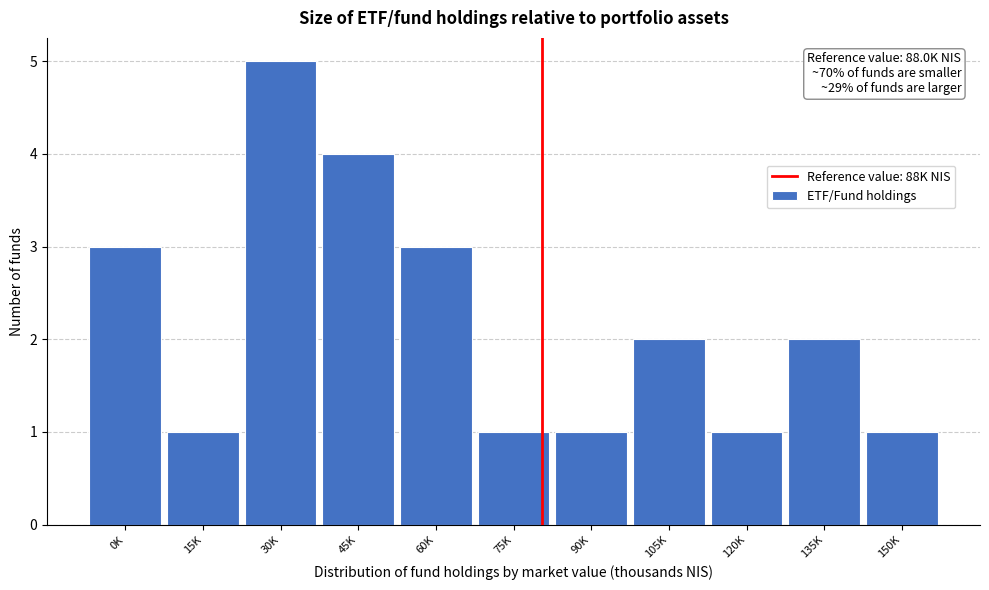

Reading right to left, list all the values displayed in this chart.

150K=1	135K=2	120K=1	105K=2	90K=1	75K=1	60K=3	45K=4	30K=5	15K=1	0K=3